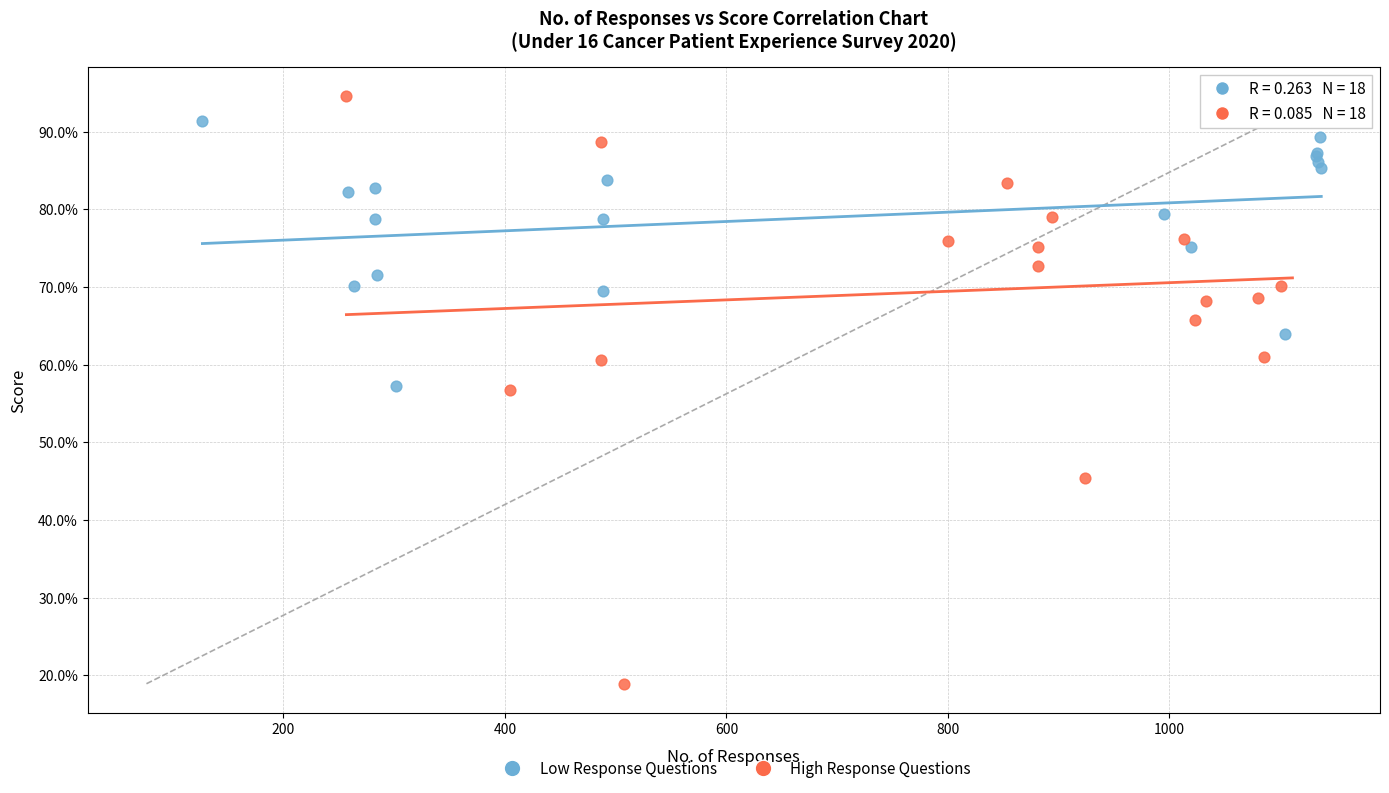

Which series contains the lowest Y value?

High Response Questions